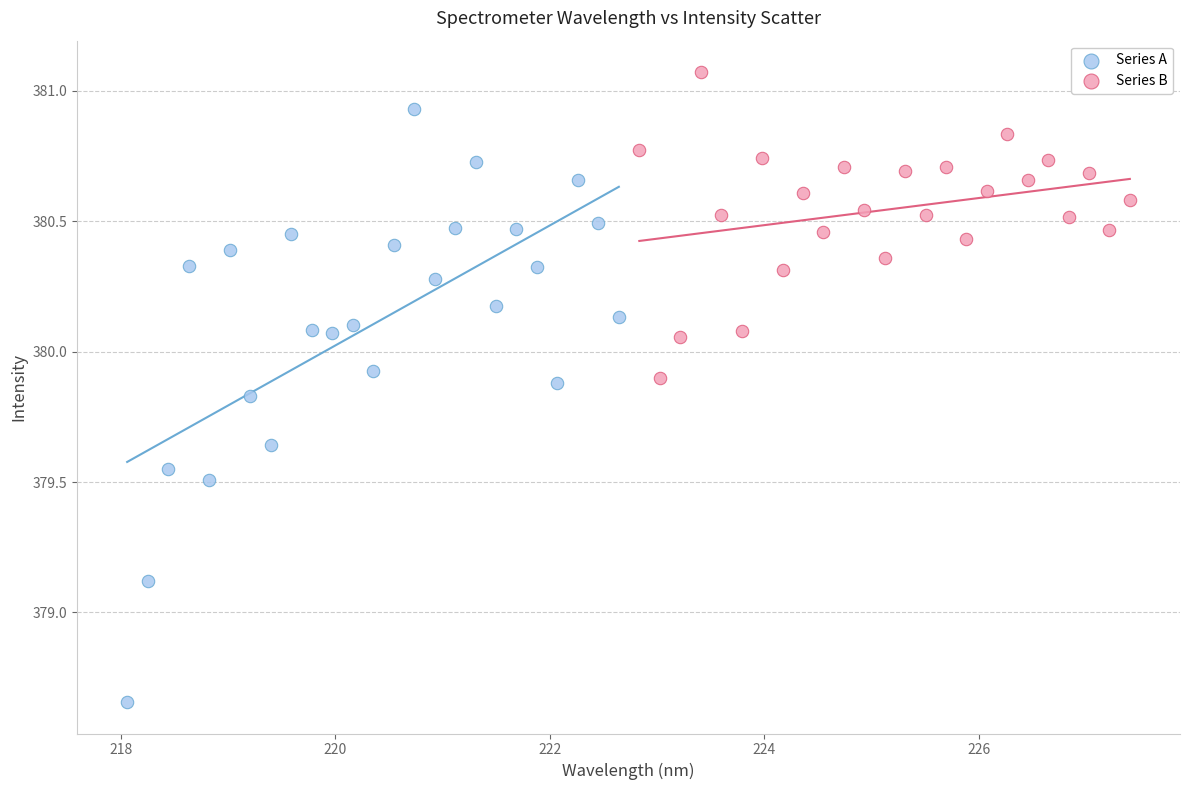

What are all the series names shown in the legend?

Series A, Series B